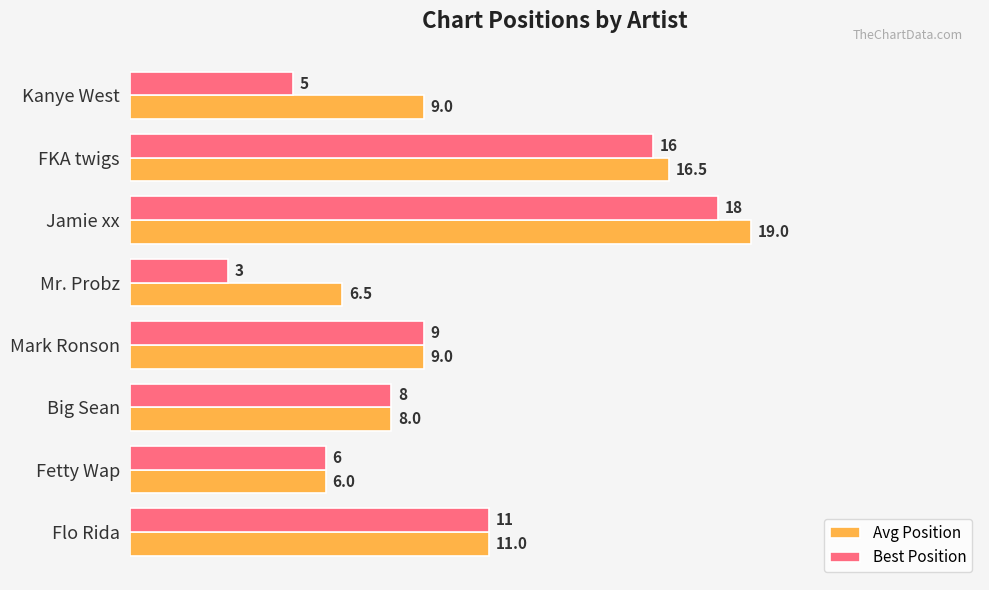

Is it true that Avg Position equals 11.0 at Flo Rida?

True